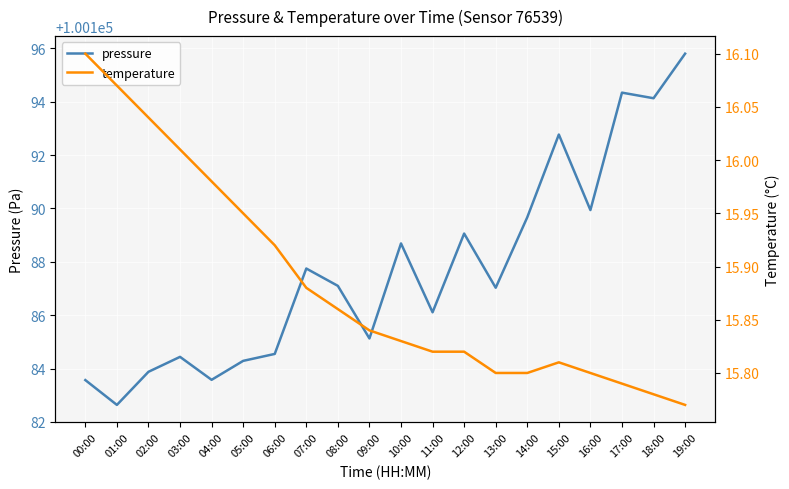

Where is the first local maximum for temperature?

15:00